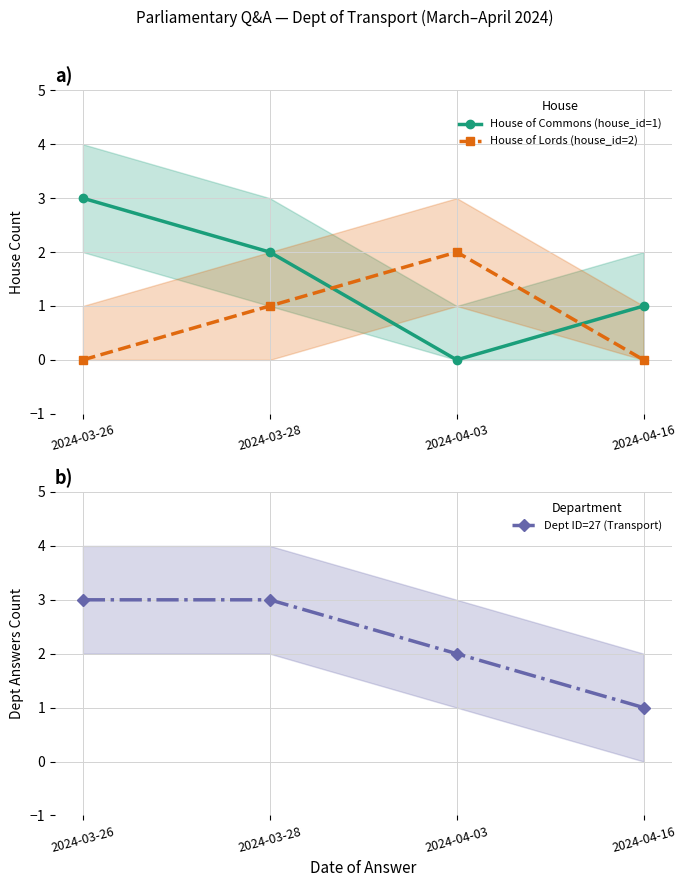

What are all the series names shown in the legend?

House of Commons (house_id=1), House of Lords (house_id=2), Dept ID=27 (Transport)